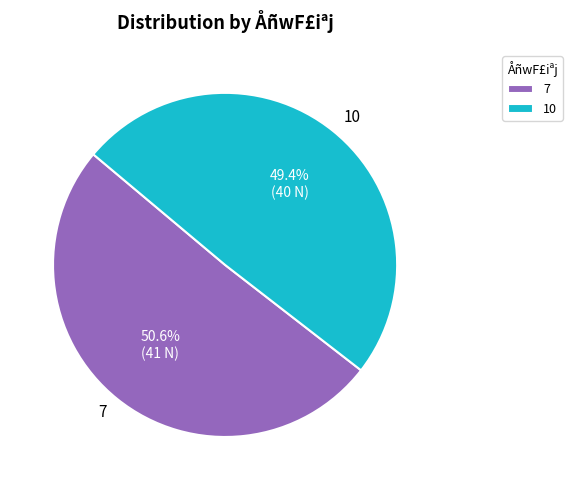

What percentage is NOT represented by 10?

50.6%